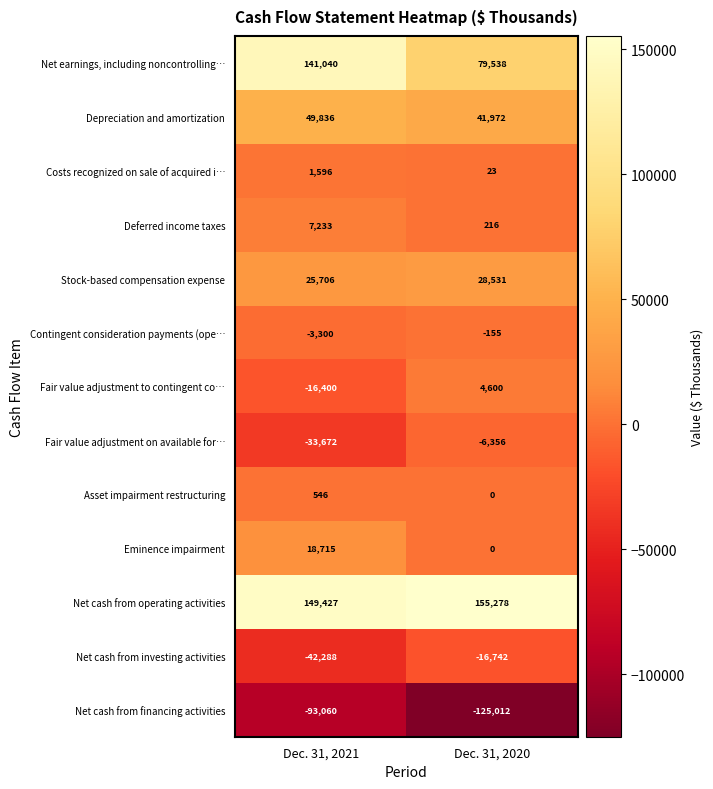

Reading left to right, transcribe all the data shown in this chart.

Net earnings, including noncontrolling…: Dec. 31, 2021=141040	Dec. 31, 2020=79538
Depreciation and amortization: Dec. 31, 2021=49836	Dec. 31, 2020=41972
Costs recognized on sale of acquired i…: Dec. 31, 2021=1596	Dec. 31, 2020=23
Deferred income taxes: Dec. 31, 2021=7233	Dec. 31, 2020=216
Stock-based compensation expense: Dec. 31, 2021=25706	Dec. 31, 2020=28531
Contingent consideration payments (ope…: Dec. 31, 2021=-3300	Dec. 31, 2020=-155
Fair value adjustment to contingent co…: Dec. 31, 2021=-16400	Dec. 31, 2020=4600
Fair value adjustment on available for…: Dec. 31, 2021=-33672	Dec. 31, 2020=-6356
Asset impairment restructuring: Dec. 31, 2021=546	Dec. 31, 2020=0
Eminence impairment: Dec. 31, 2021=18715	Dec. 31, 2020=0
Net cash from operating activities: Dec. 31, 2021=149427	Dec. 31, 2020=155278
Net cash from investing activities: Dec. 31, 2021=-42288	Dec. 31, 2020=-16742
Net cash from financing activities: Dec. 31, 2021=-93060	Dec. 31, 2020=-125012